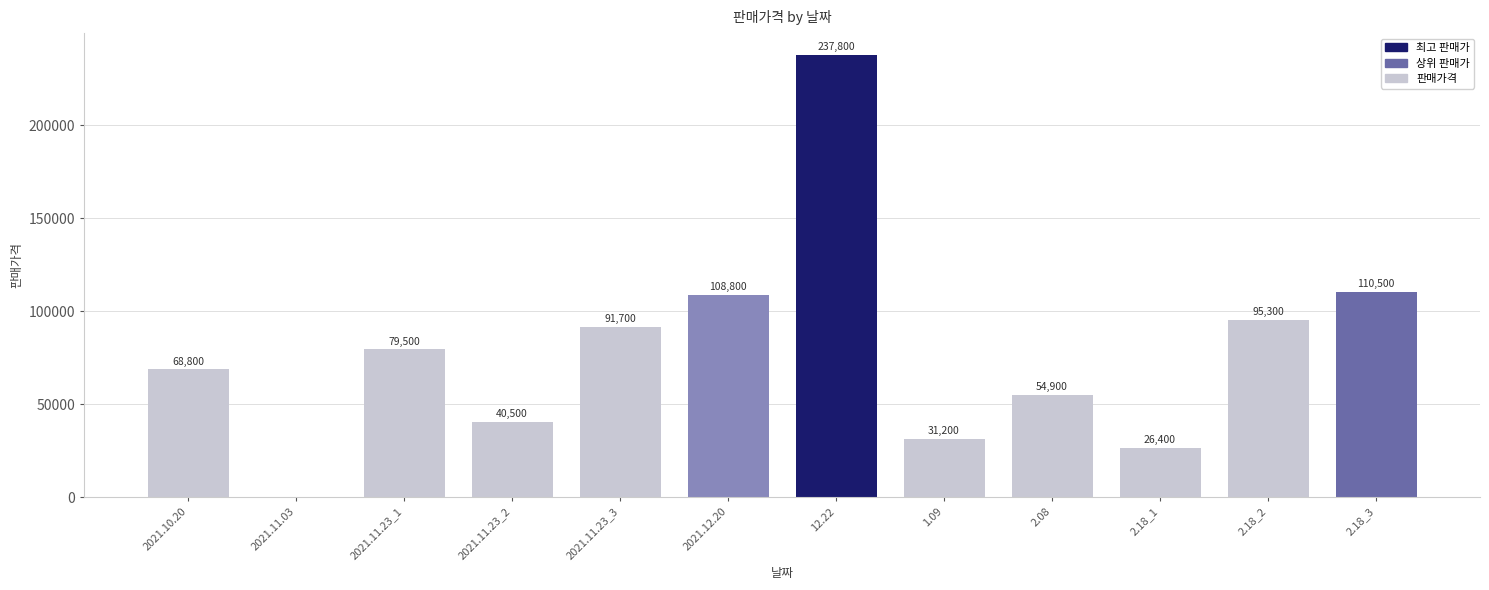

At which label is the value closest to 118900?

2.18_3